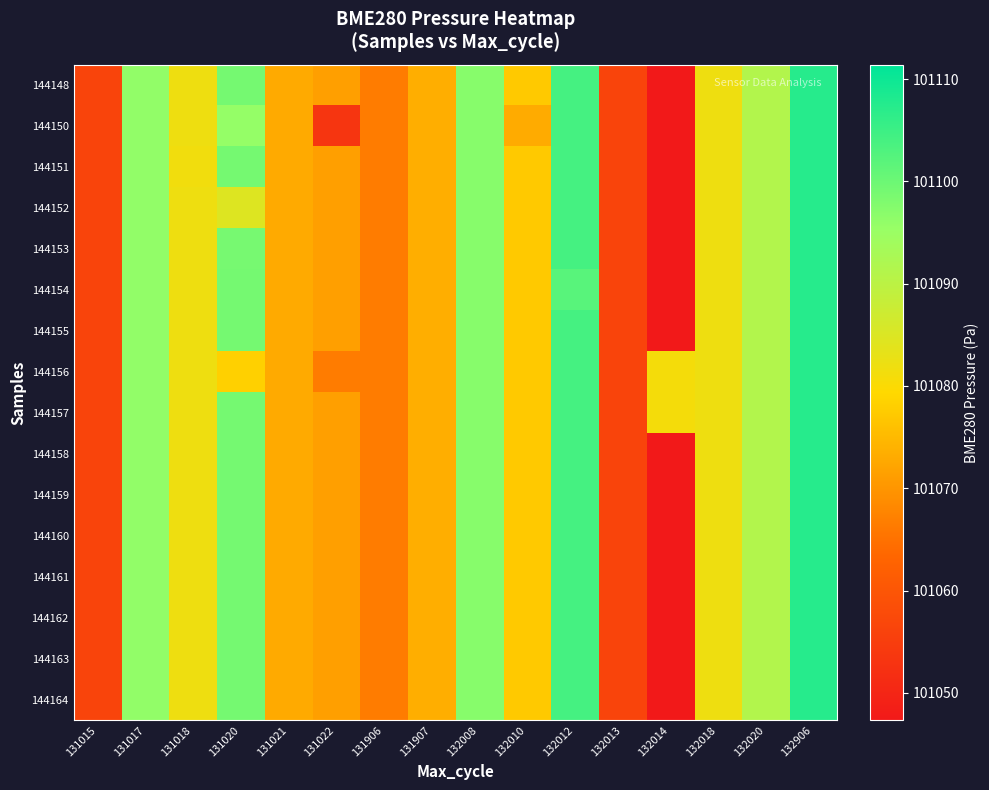

Which has a higher value, 132013 or 132008?

132008